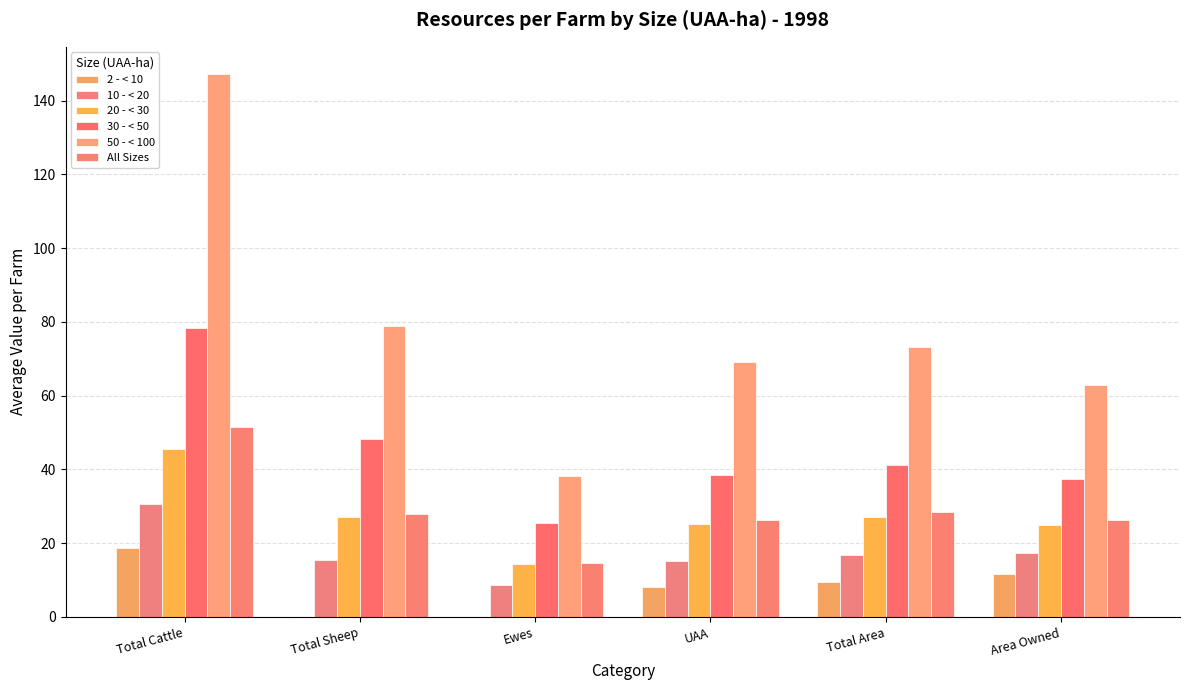

Reading left to right, transcribe all the data shown in this chart.

2 - < 10: Total Cattle=18.8	Total Sheep=0.0	Ewes=0.0	UAA=8.1	Total Area=9.5	Area Owned=11.5
10 - < 20: Total Cattle=30.7	Total Sheep=15.5	Ewes=8.6	UAA=15.2	Total Area=16.7	Area Owned=17.3
20 - < 30: Total Cattle=45.6	Total Sheep=27.2	Ewes=14.4	UAA=25.2	Total Area=27.0	Area Owned=25.0
30 - < 50: Total Cattle=78.3	Total Sheep=48.1	Ewes=25.4	UAA=38.6	Total Area=41.2	Area Owned=37.5
50 - < 100: Total Cattle=147.2	Total Sheep=78.9	Ewes=38.2	UAA=69.0	Total Area=73.1	Area Owned=62.8
All Sizes: Total Cattle=51.6	Total Sheep=27.8	Ewes=14.7	UAA=26.2	Total Area=28.5	Area Owned=26.4